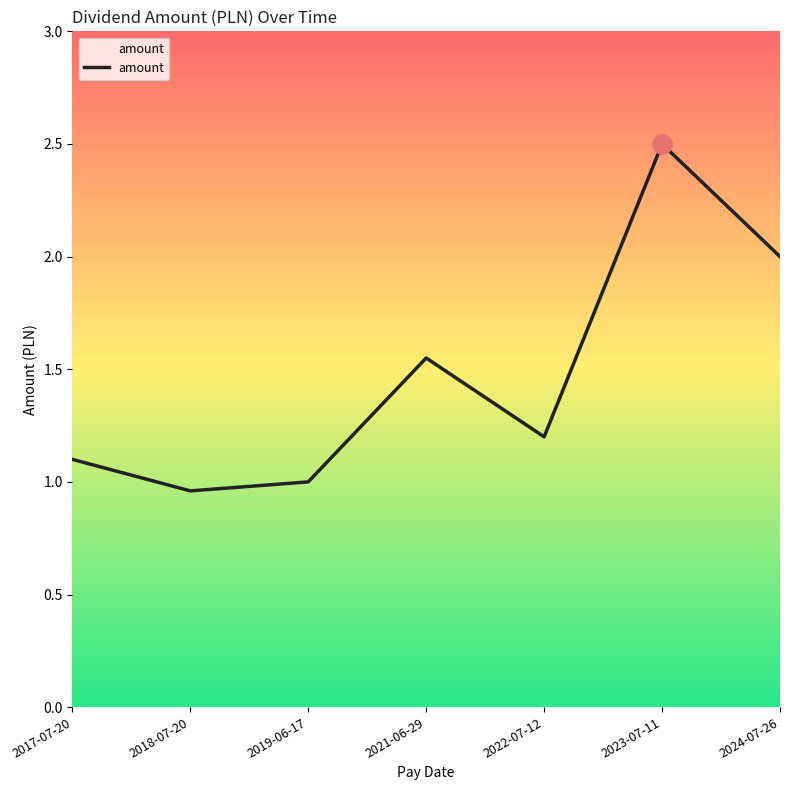

List the labels in order of value, smallest first.

2018-07-20, 2019-06-17, 2017-07-20, 2022-07-12, 2021-06-29, 2024-07-26, 2023-07-11